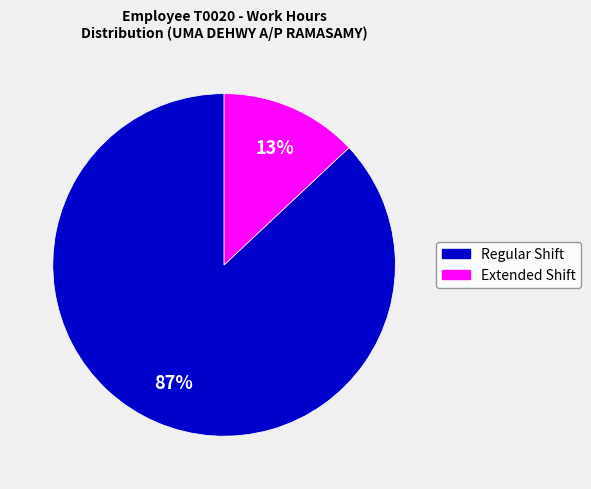

How many slices are in this pie chart?

2